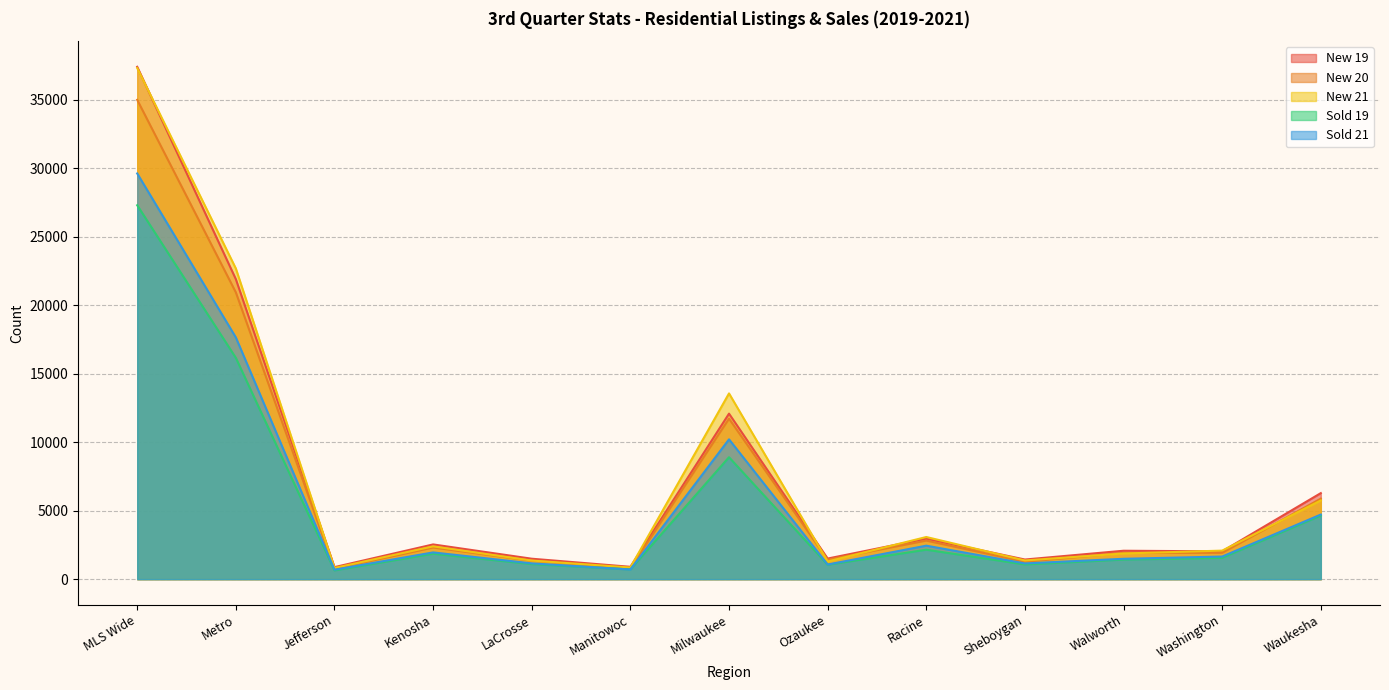

The value of Sold 19 at Milwaukee is 8905. True or false?

True